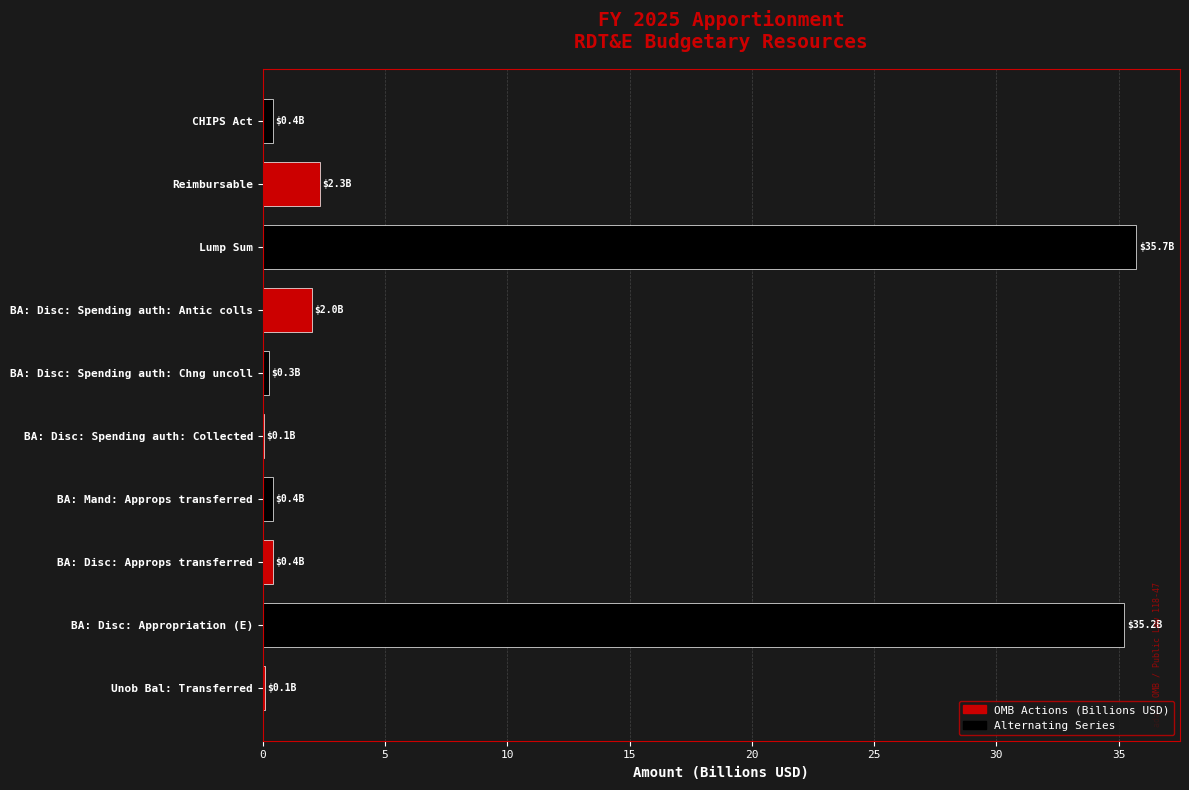

At which label is the value closest to 17?

Reimbursable